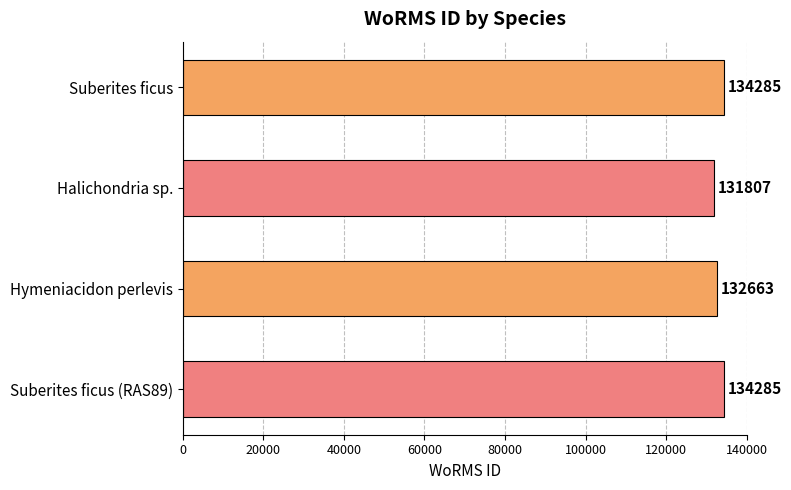

Reading top to bottom, list all the values displayed in this chart.

Suberites ficus=134285	Halichondria sp.=131807	Hymeniacidon perlevis=132663	Suberites ficus (RAS89)=134285